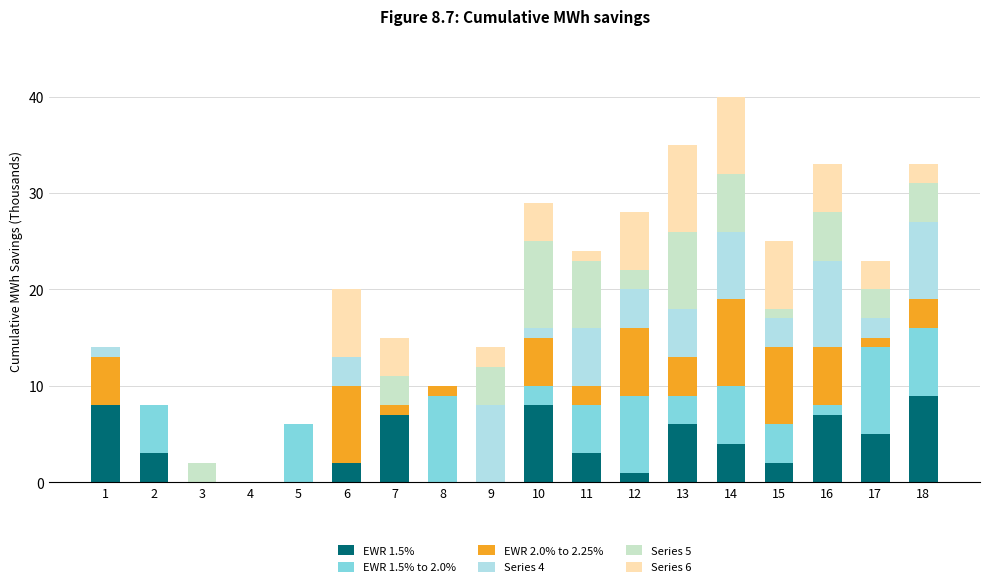

How many data points does each series have?

18